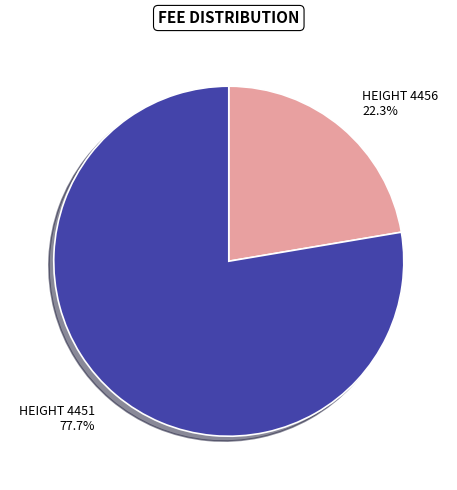

Rank the categories by value from lowest to highest.

HEIGHT 4456, HEIGHT 4451